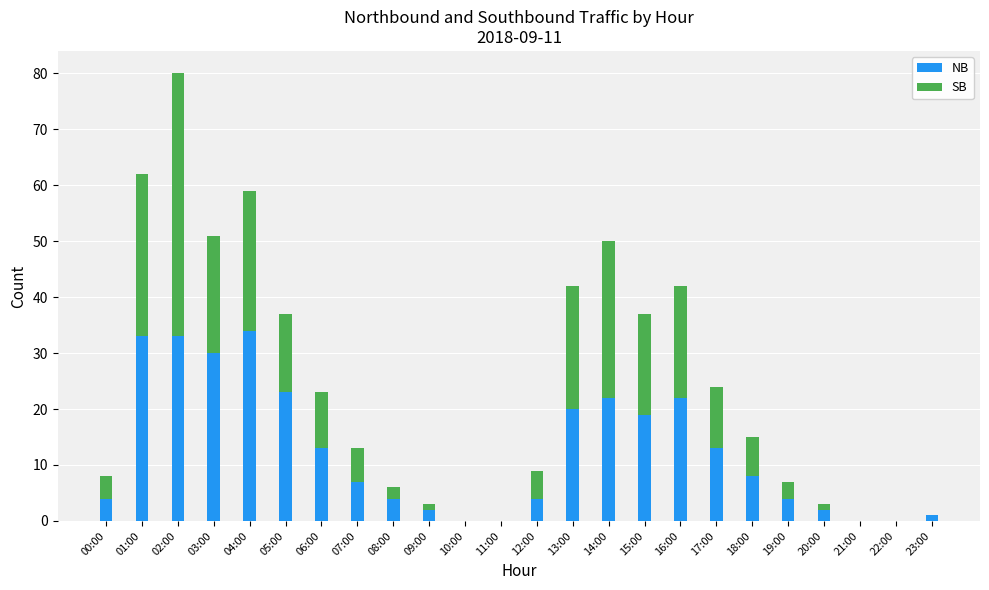

The NB series shows 23 at 21:00. True or false?

False